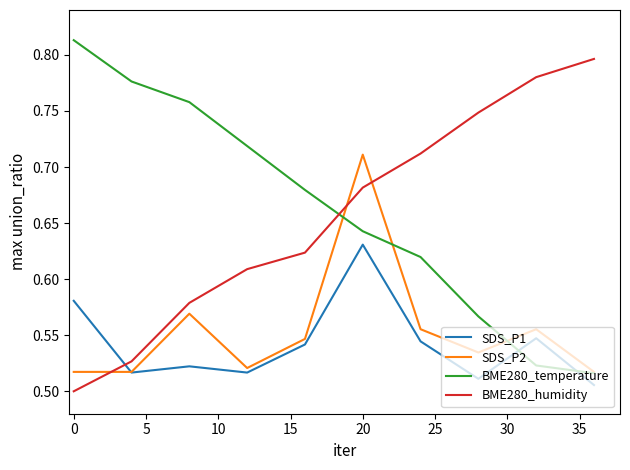

List the series in order of their peak value, lowest first.

SDS_P1, SDS_P2, BME280_humidity, BME280_temperature